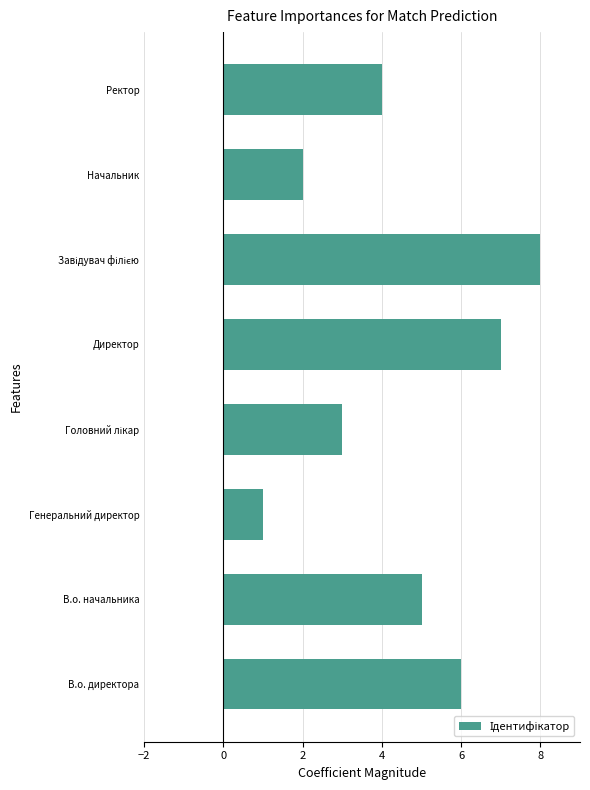

Count the values in the range 3 to 7.

5